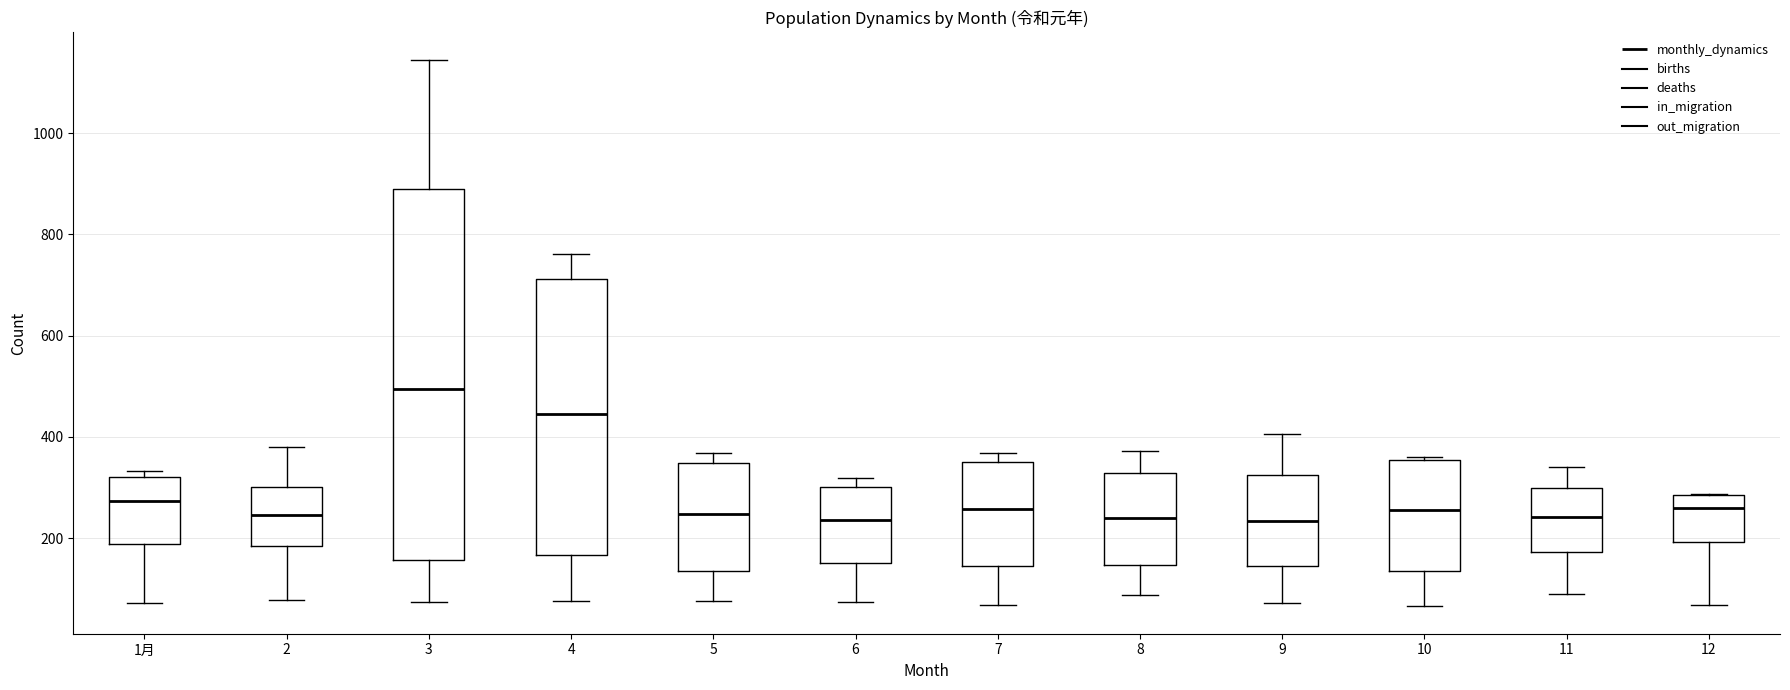

Reading left to right, transcribe this box plot: for each box, give where its median line is, the range the box spans, and where its two whiskers end, as read against the y-axis. The values are not printed on the chart, so give them approximately, as read against the axis.

1月: median 280, box 180 to 320, whiskers 80 to 340
2: median 240, box 180 to 300, whiskers 80 to 380
3: median 500, box 160 to 900, whiskers 80 to 1140
4: median 440, box 160 to 720, whiskers 80 to 760
5: median 240, box 140 to 340, whiskers 80 to 360
6: median 240, box 160 to 300, whiskers 80 to 320
7: median 260, box 140 to 340, whiskers 60 to 360
8: median 240, box 140 to 320, whiskers 80 to 380
9: median 240, box 140 to 320, whiskers 80 to 400
10: median 260, box 140 to 360, whiskers 60 to 360
11: median 240, box 180 to 300, whiskers 80 to 340
12: median 260, box 200 to 280, whiskers 60 to 280